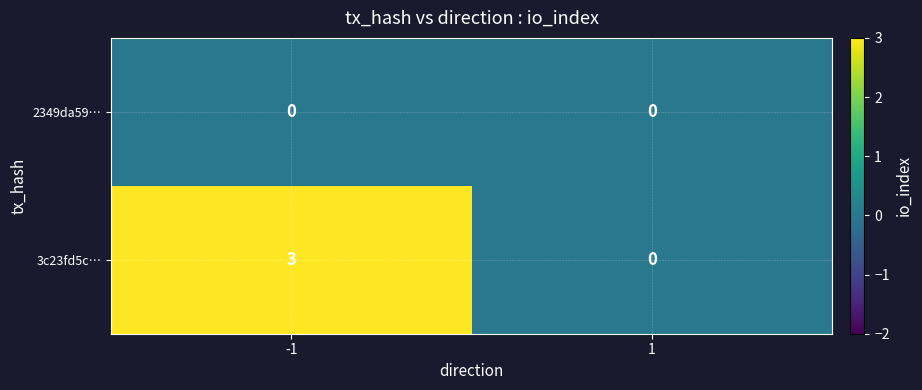

What is the sum of the 3c23fd5c… values at 1 and -1?

3